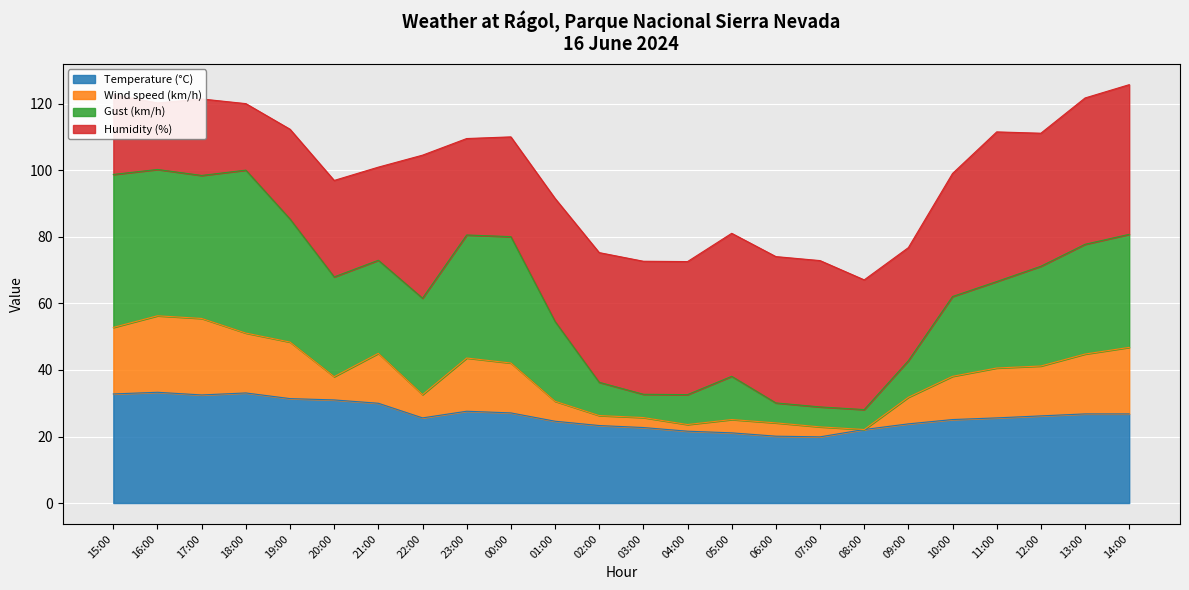

The Temperature (°C) series shows 9.8 at 08:00. True or false?

False